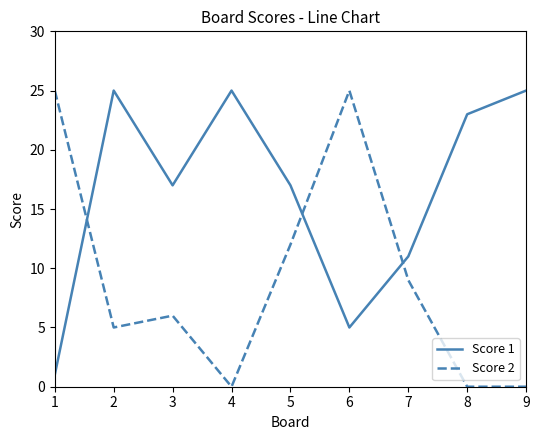

At which label is Score 1 closest to 13?

7